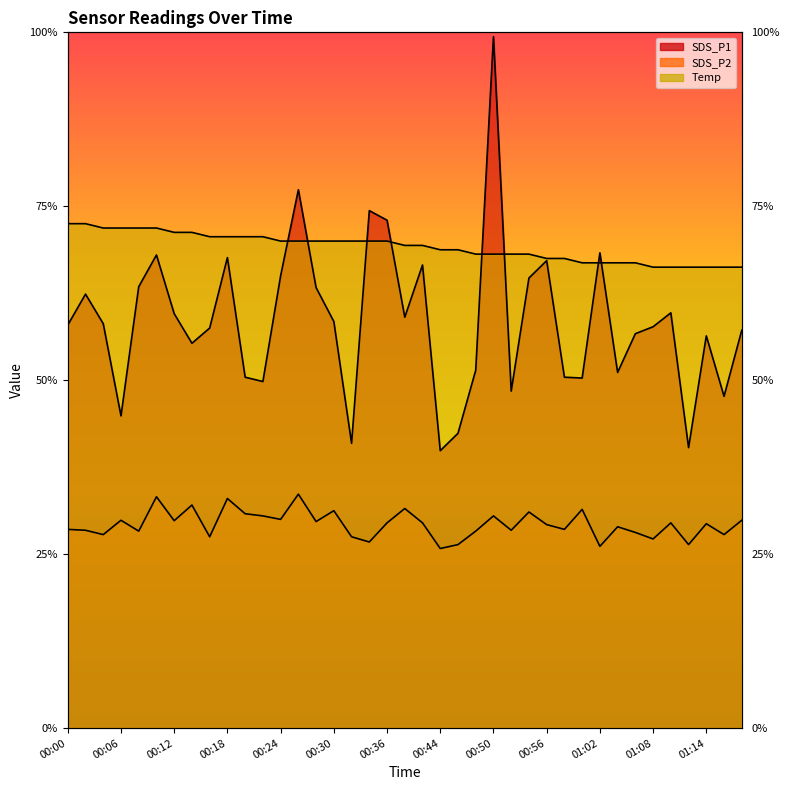

What is the label of the 2nd point from the right?

01:16